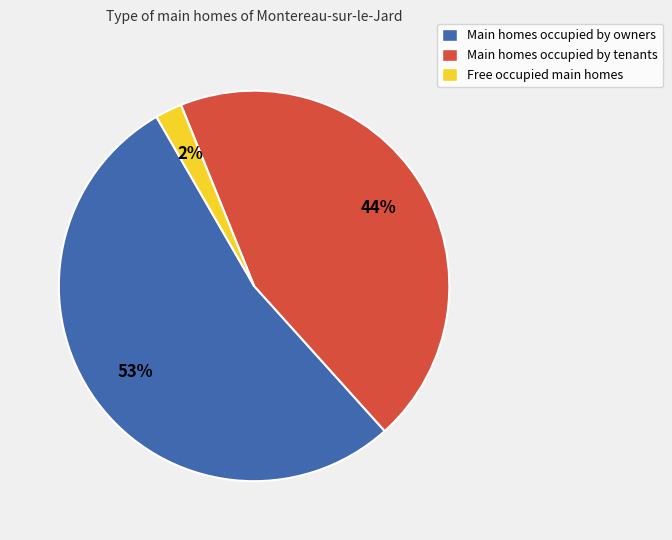

Combined, do Free occupied main homes and Main homes occupied by owners account for over 50%?

Yes